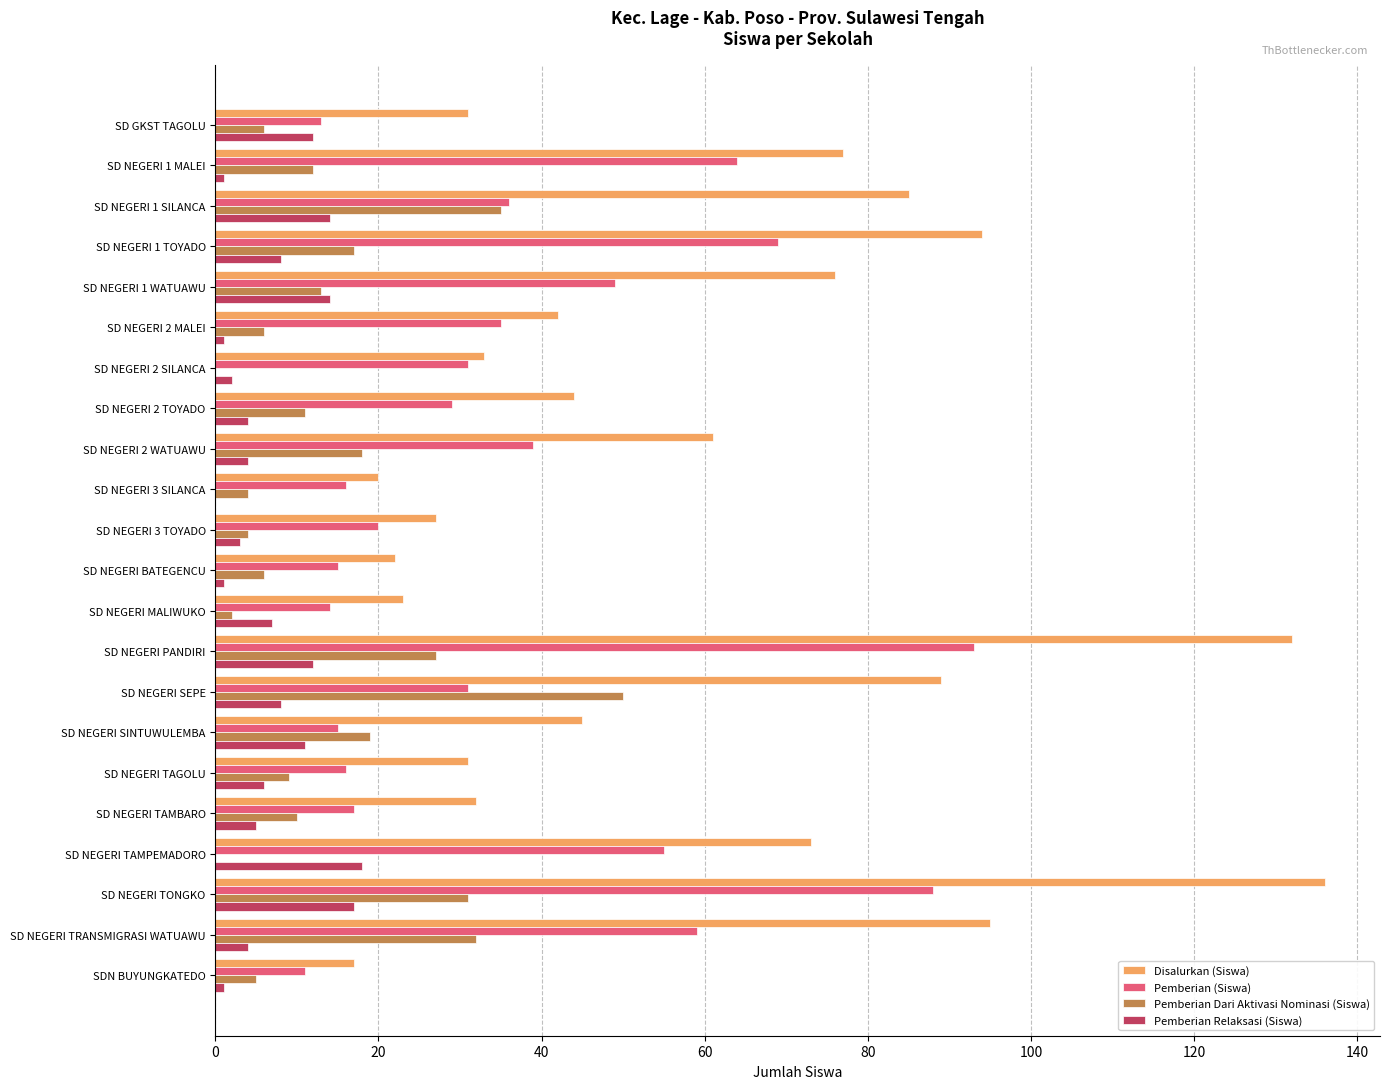

At which category is the sum across all series the highest?

SD NEGERI TONGKO